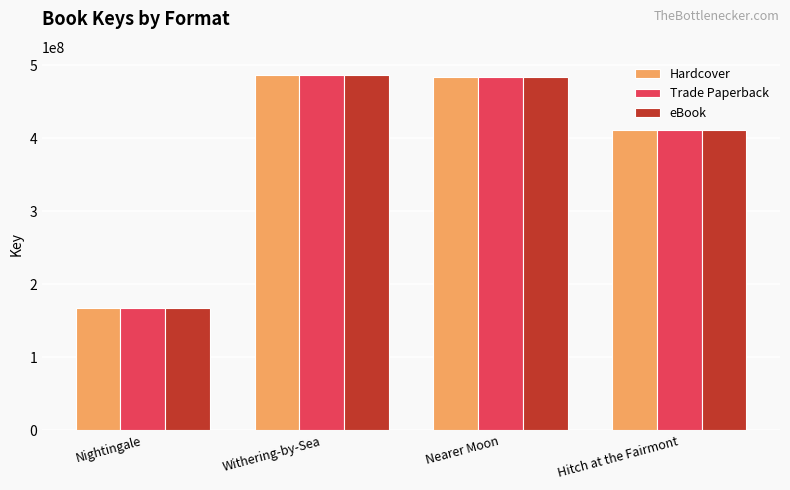

True or false: eBook has a value of 483701792 at Nearer Moon.

True